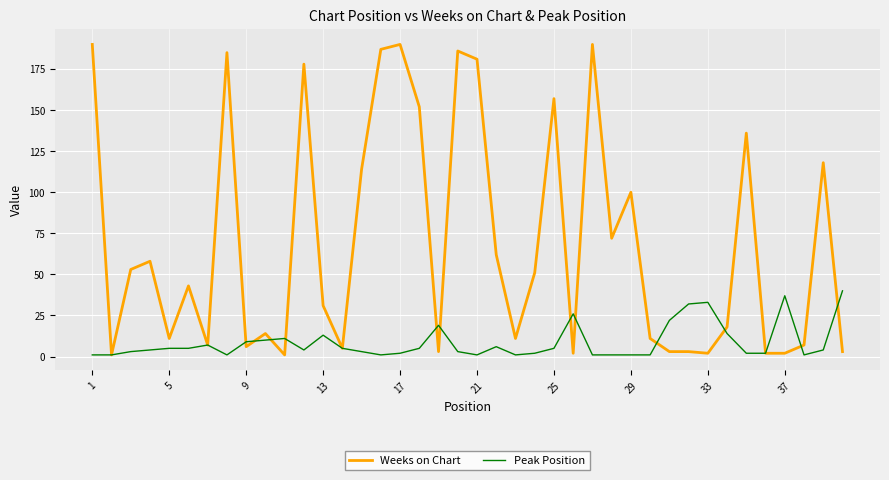

Which series has the largest total across all categories?

Weeks on Chart